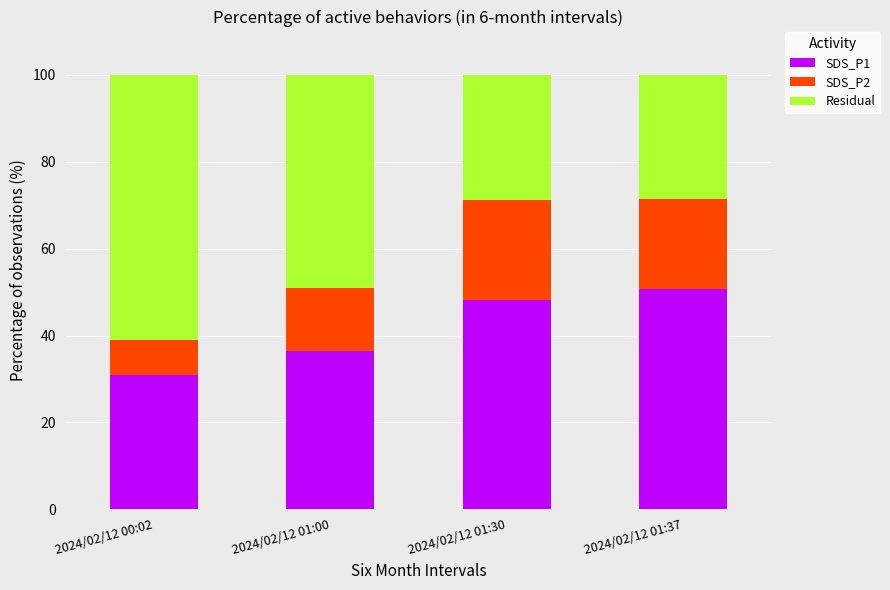

The value of SDS_P1 at 2024/02/12 01:30 is 48.3. True or false?

True